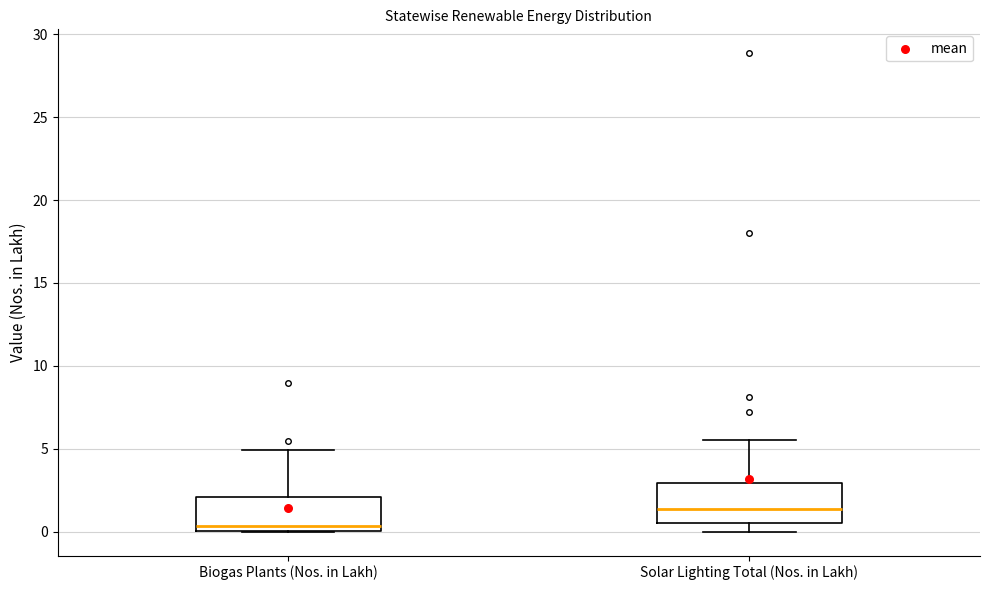

Reading left to right, read every box against the y-axis: the position of its median line, the range the box covers, and the ends of its whiskers. The values are not printed on the chart, so give them approximately, as read against the axis.

Biogas Plants (Nos. in Lakh): median 0.5, box 0.0 to 2.0, whiskers 0.0 to 5.0
Solar Lighting Total (Nos. in Lakh): median 1.5, box 0.5 to 3.0, whiskers 0.0 to 5.5